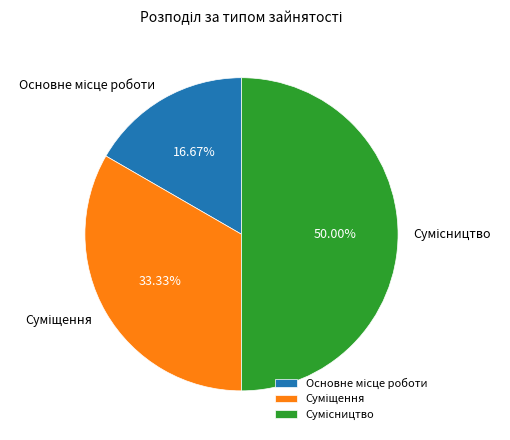

To the nearest percent, what is the difference between the Основне місце роботи and Суміщення slice percentages?

17%